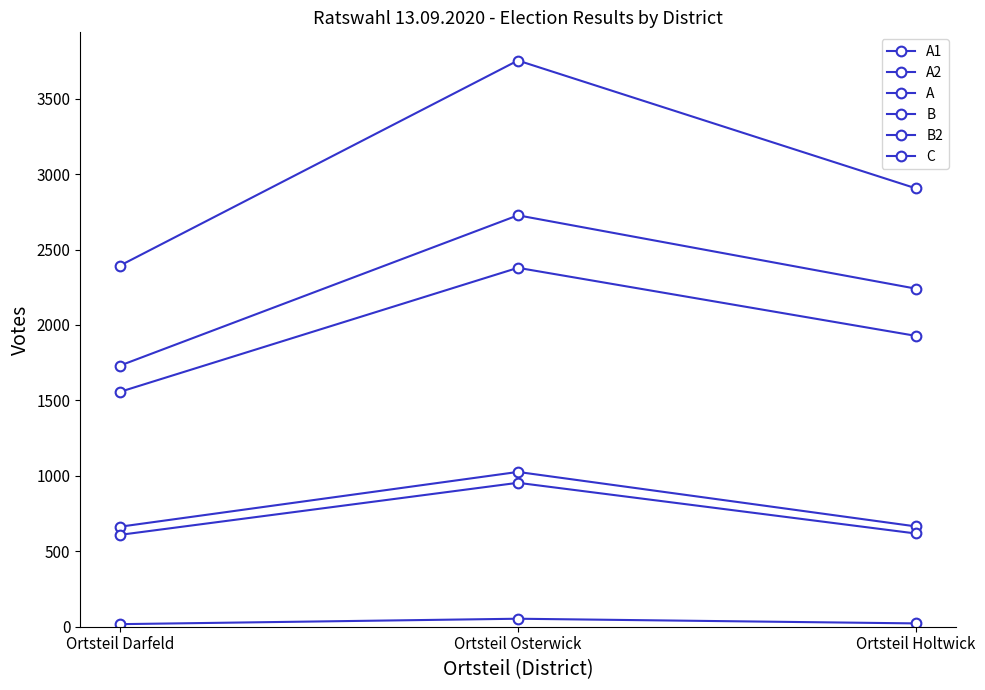

What is the maximum value for B2?

954